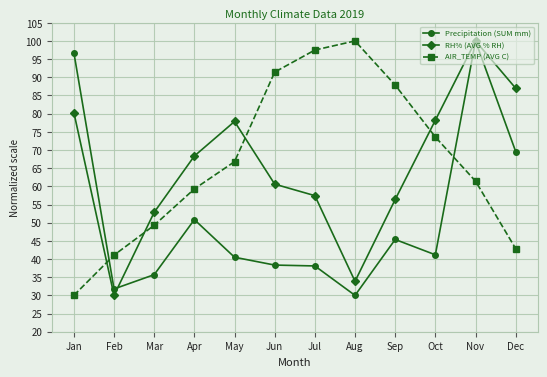

Is it true that RH% (AVG % RH) equals 87.0 at Dec?

True